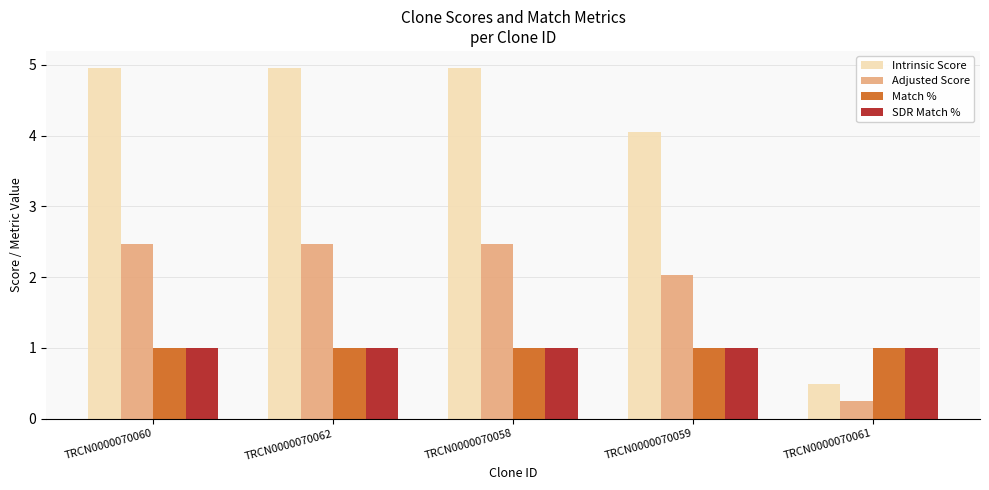

How many bars are there in each group?

4